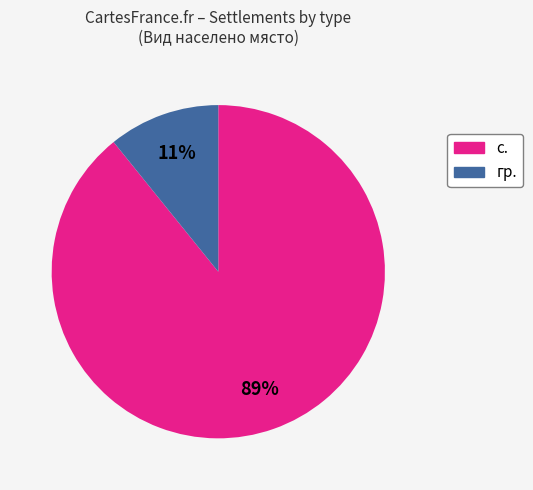

How many segments does this pie chart have?

2